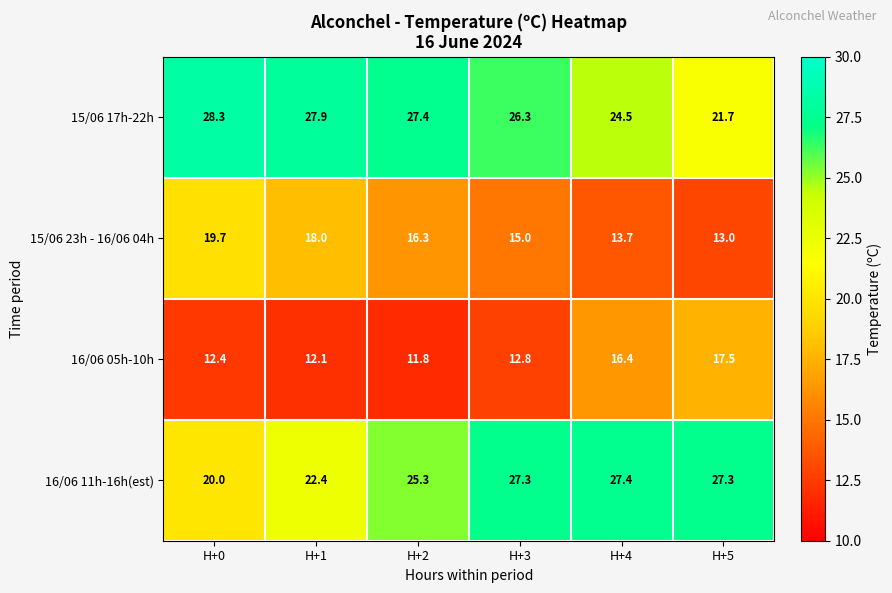

Reading left to right, transcribe all the data shown in this chart.

15/06 17h-22h: 28.3	27.9	27.4	26.3	24.5	21.7
15/06 23h - 16/06 04h: 19.7	18.0	16.3	15.0	13.7	13.0
16/06 05h-10h: 12.4	12.1	11.8	12.8	16.4	17.5
16/06 11h-16h(est): 20.0	22.4	25.3	27.3	27.4	27.3